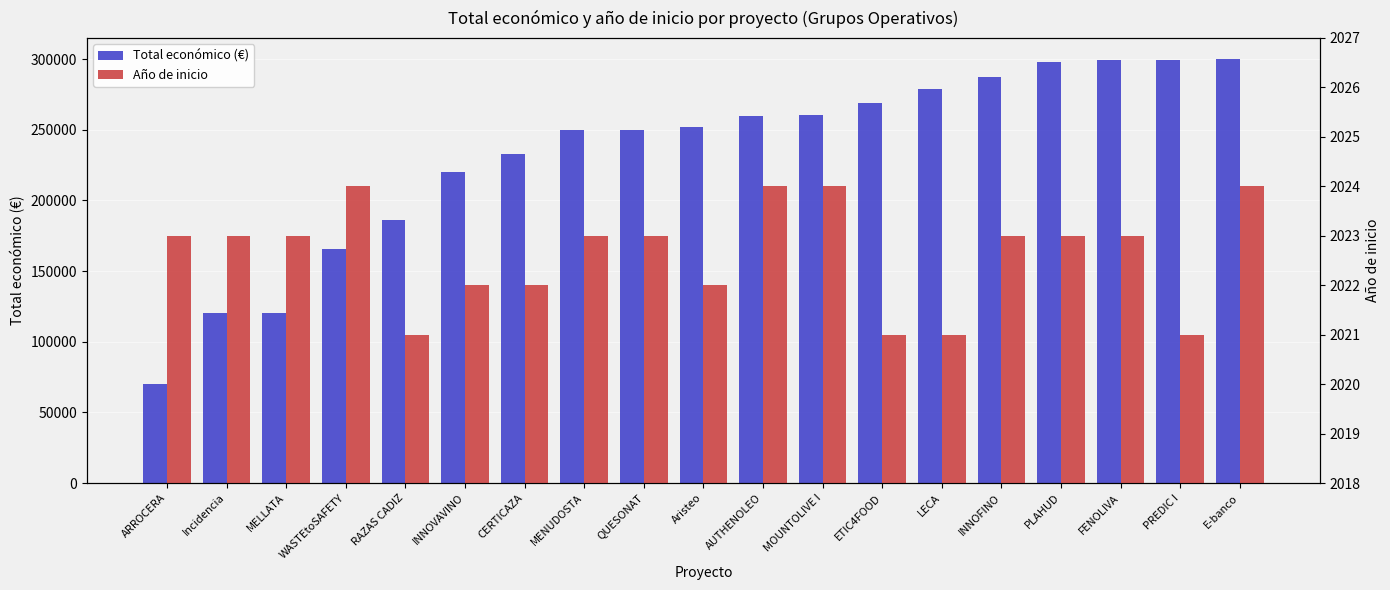

What value does the Total económico (€) series have at MELLATA?

120000